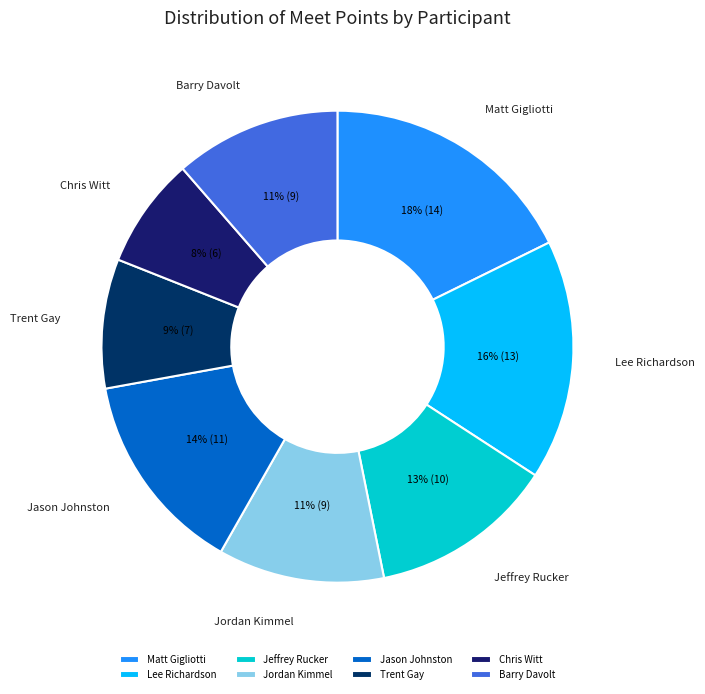

What is the ratio of the value at Jordan Kimmel to the value at Barry Davolt?

1.0